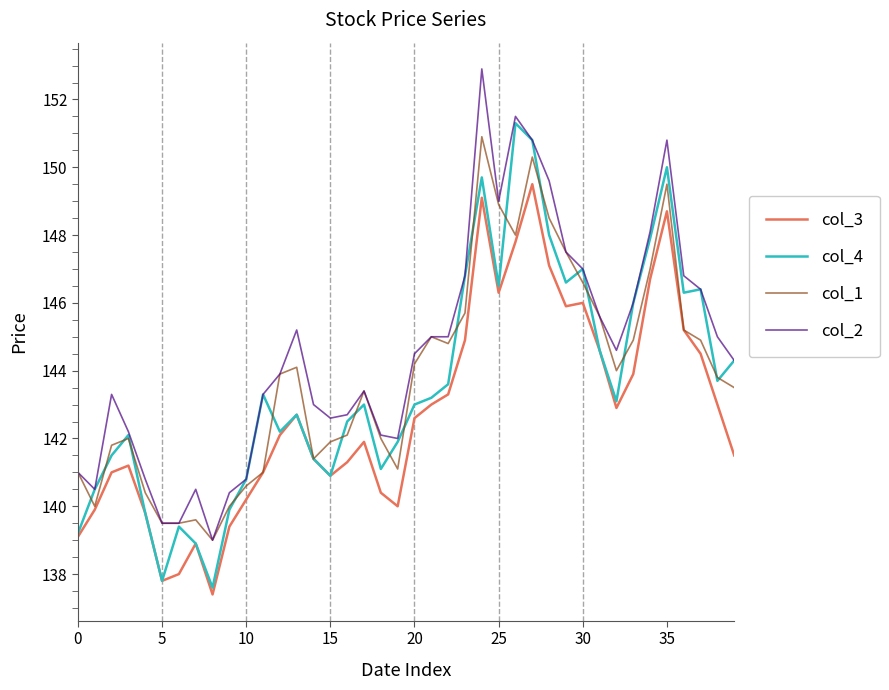

What is the minimum value shown in the chart?

137.4